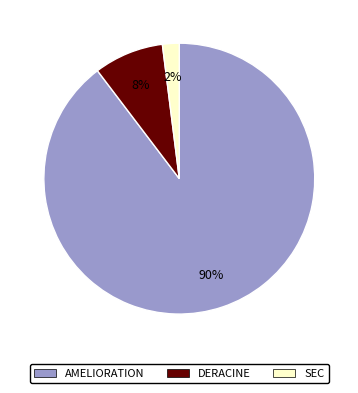

Which category has the biggest portion of the pie?

AMELIORATION